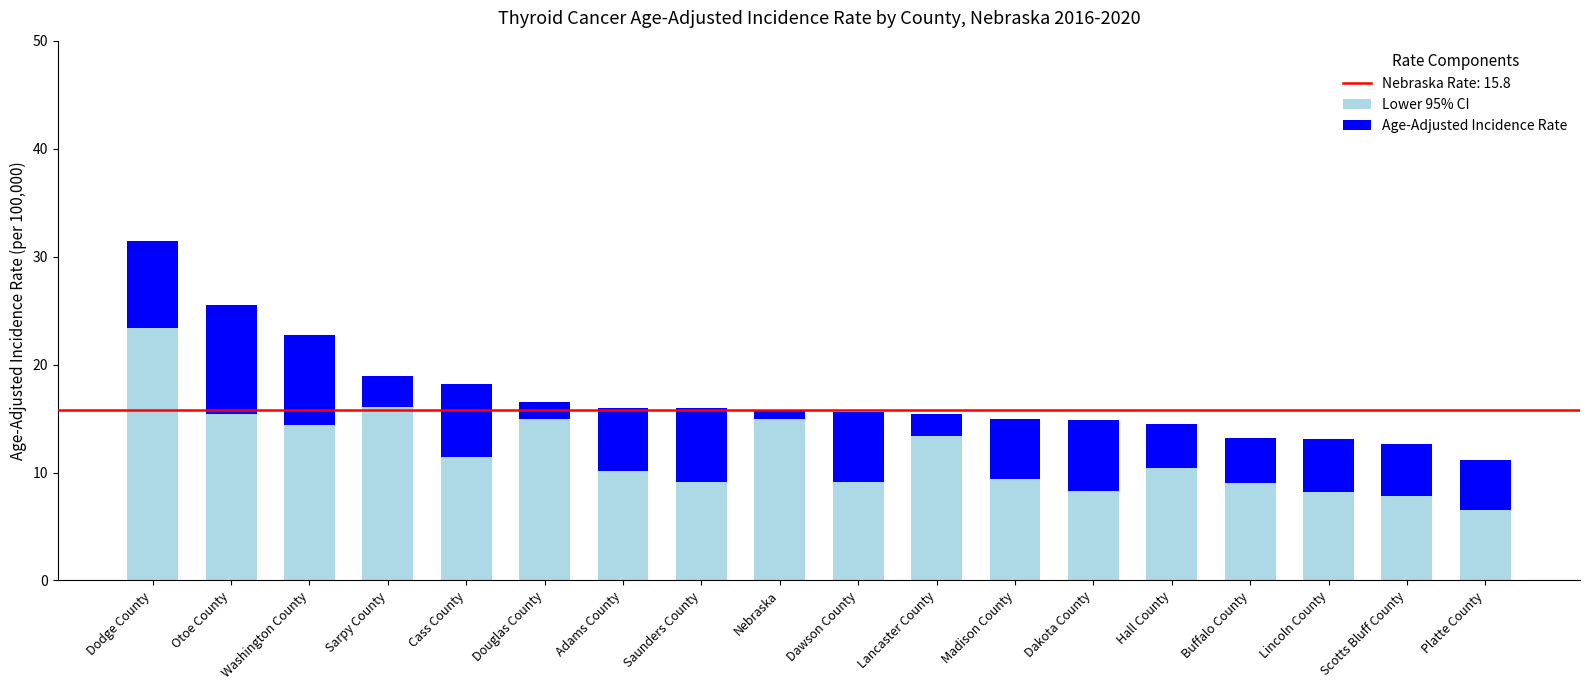

At which label does Lower 95% CI reach its minimum?

Platte County